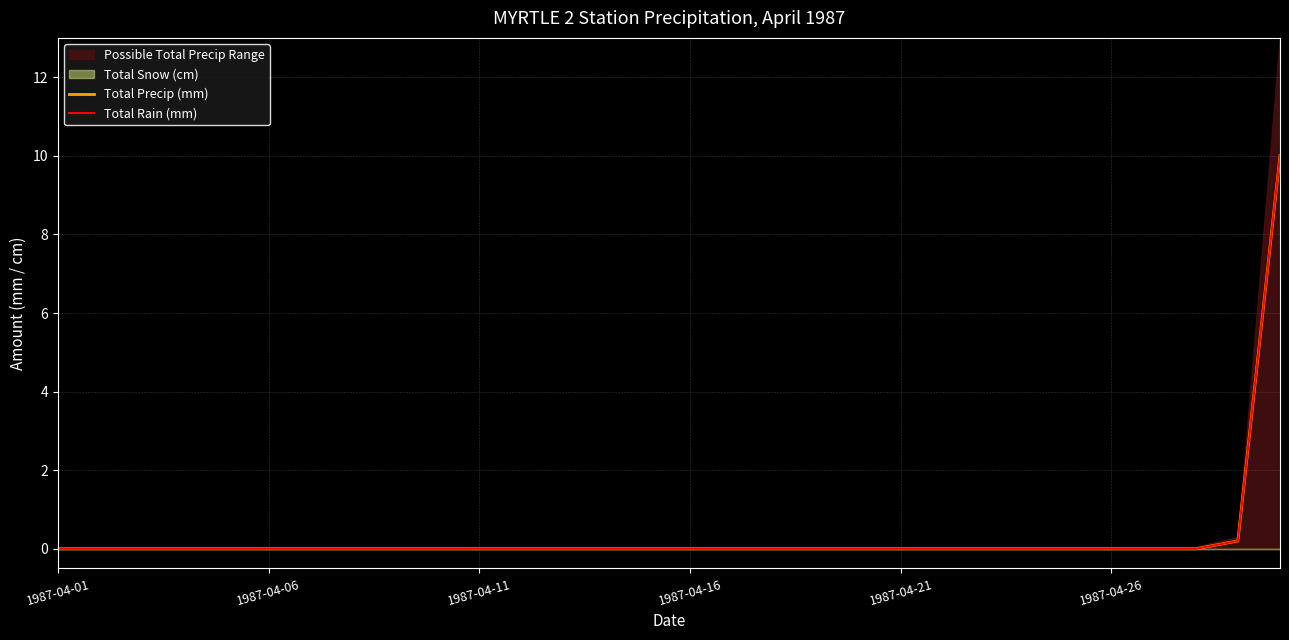

Does the chart have visible grid lines?

Yes